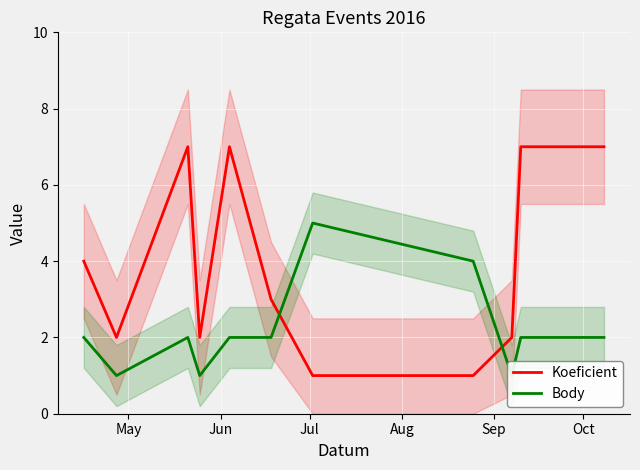

Which series ends up on top after the final intersection of Body and Koeficient?

Koeficient